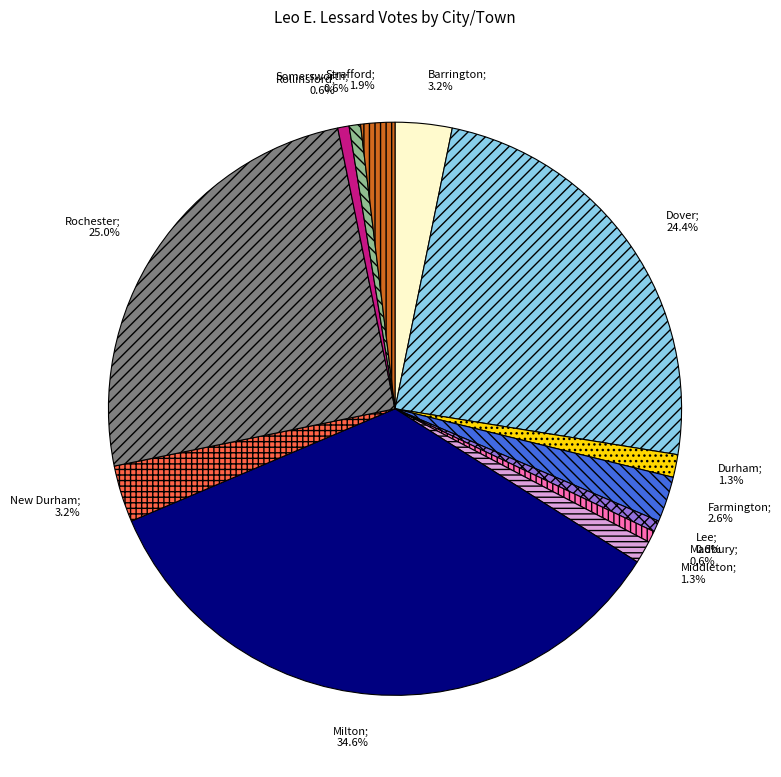

How many segments does this pie chart have?

13